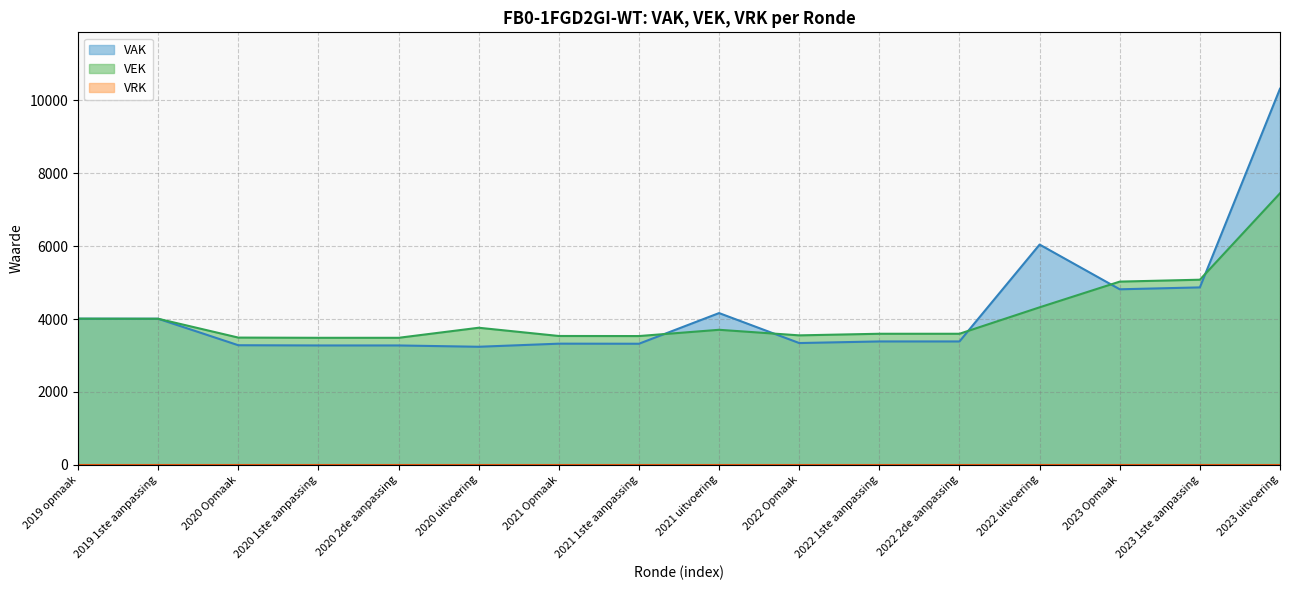

True or false: VAK has more than 0 points higher than both neighbors.

True